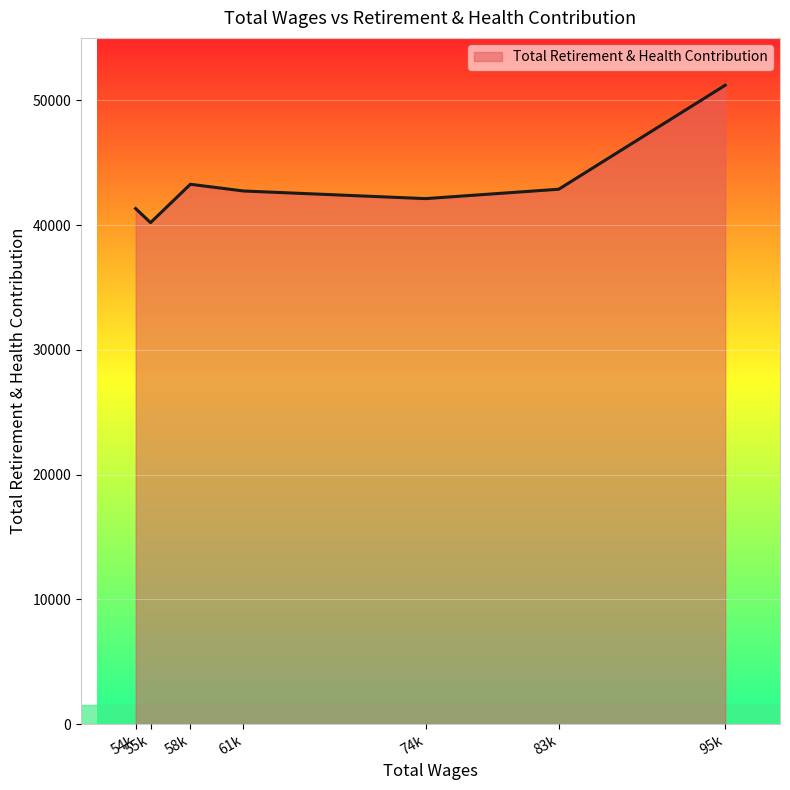

What is the sum of all values?

303695